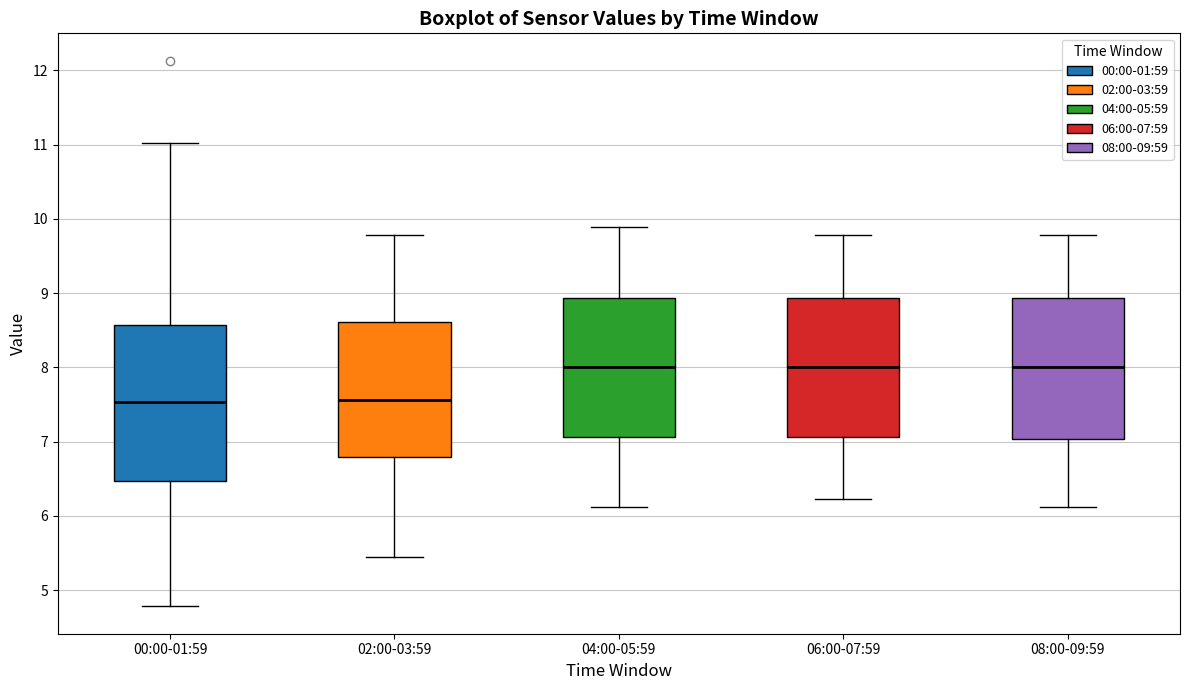

Reading left to right, read every box against the y-axis: the position of its median line, the range the box covers, and the ends of its whiskers. The values are not printed on the chart, so give them approximately, as read against the axis.

00:00-01:59: median 7.5, box 6.5 to 8.6, whiskers 4.8 to 11.0
02:00-03:59: median 7.6, box 6.8 to 8.6, whiskers 5.5 to 9.8
04:00-05:59: median 8.0, box 7.1 to 8.9, whiskers 6.1 to 9.9
06:00-07:59: median 8.0, box 7.1 to 8.9, whiskers 6.2 to 9.8
08:00-09:59: median 8.0, box 7.0 to 8.9, whiskers 6.1 to 9.8